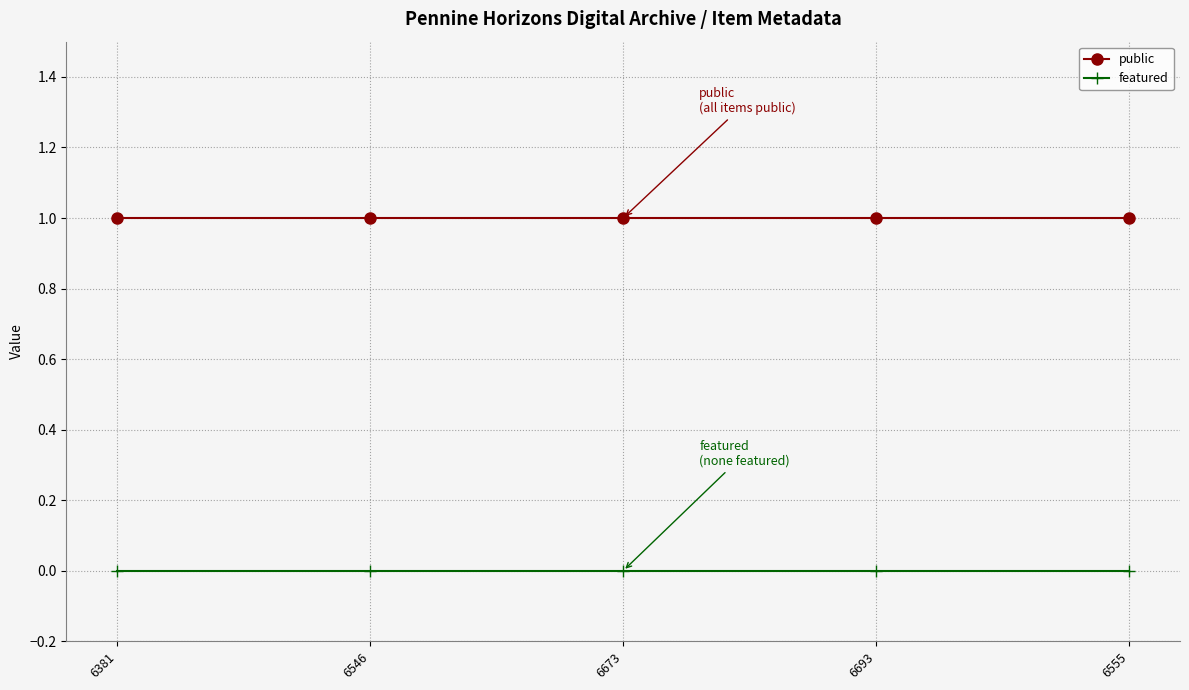

True or false: public and featured cross at least once.

False